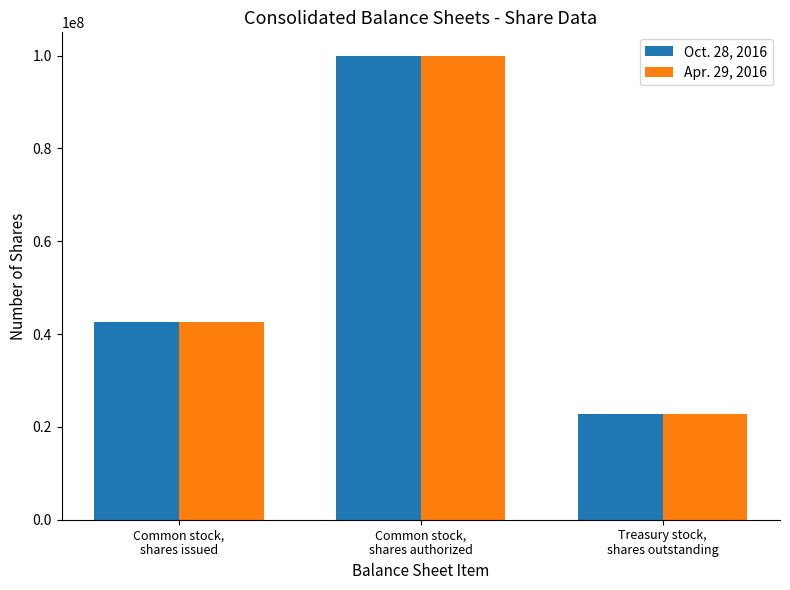

How many bars are there in total?

6